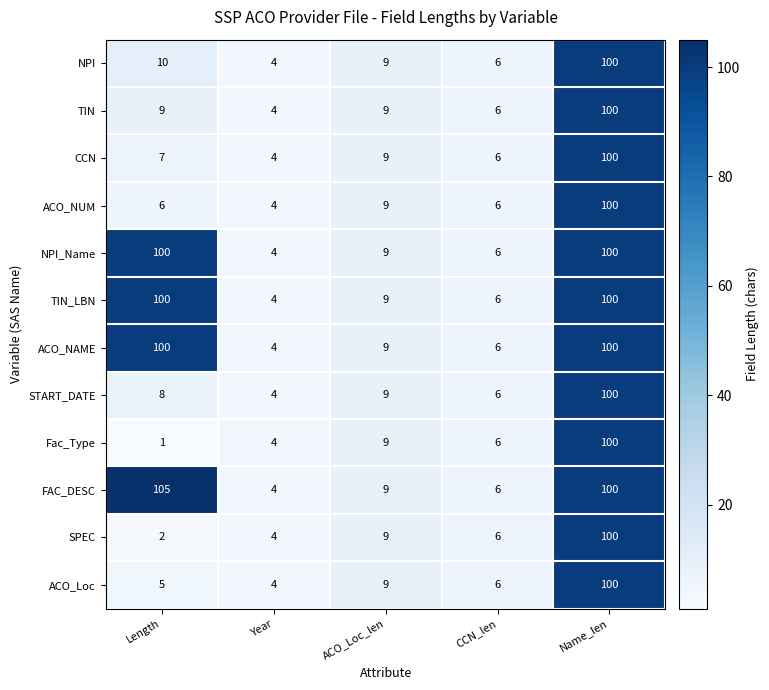

Which series has the largest range (max minus min)?

FAC_DESC